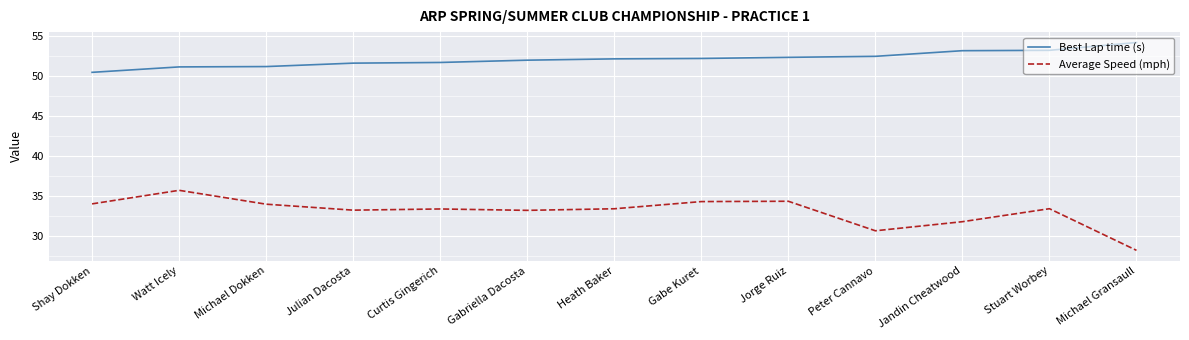

Which series has the largest total across all categories?

Best Lap time (s)